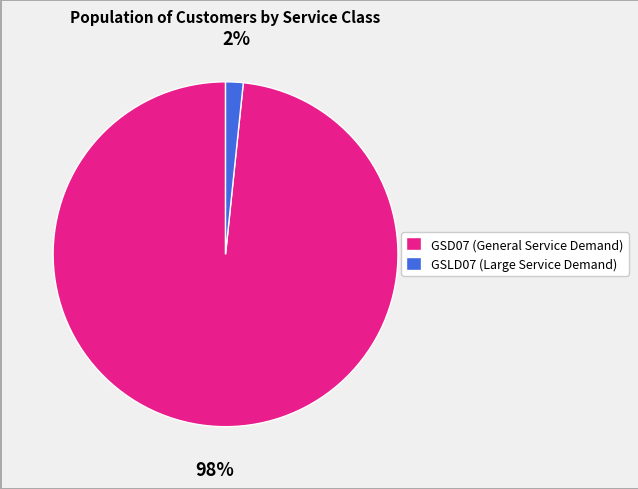

Is the sum of GSD07 (General Service Demand) and GSLD07 (Large Service Demand) greater than half?

Yes